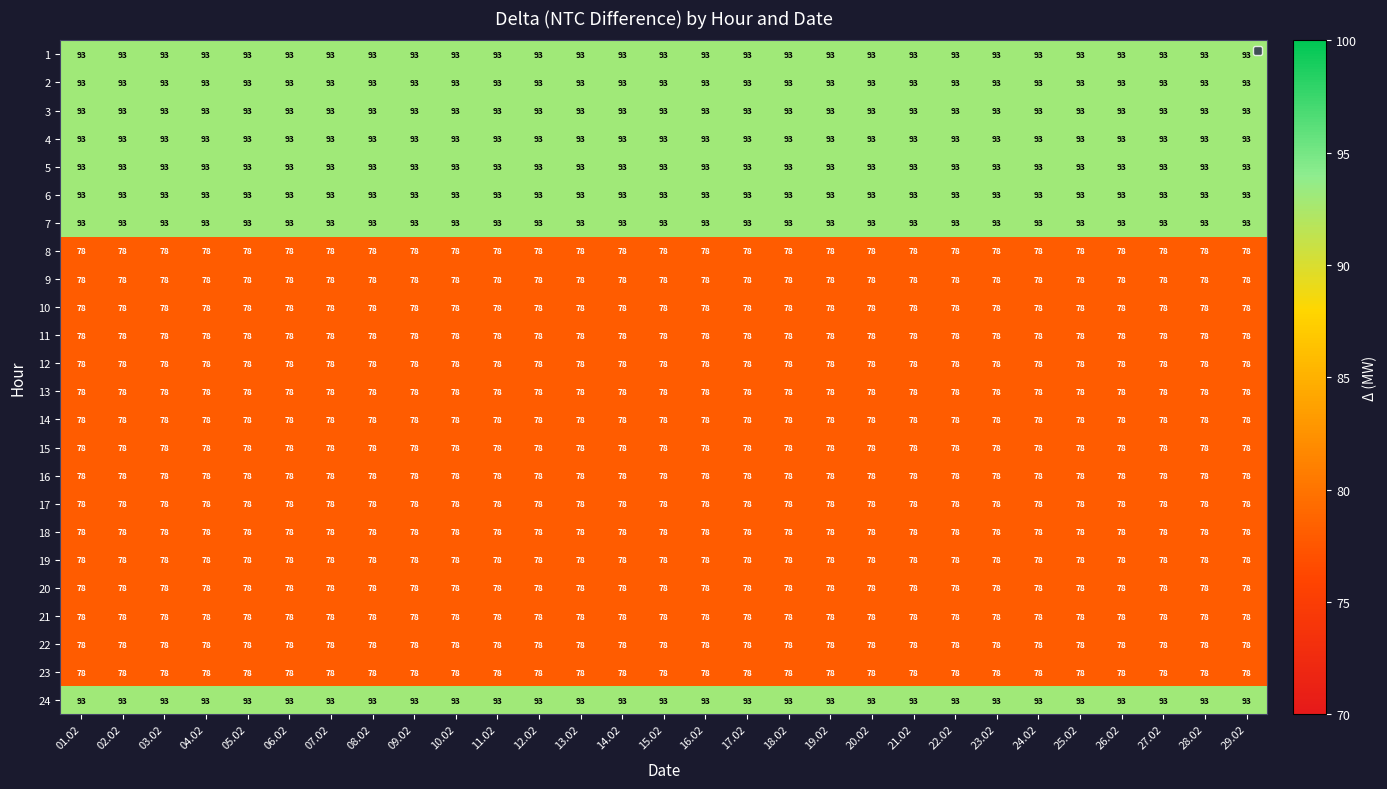

What is the minimum value shown in the chart?

78